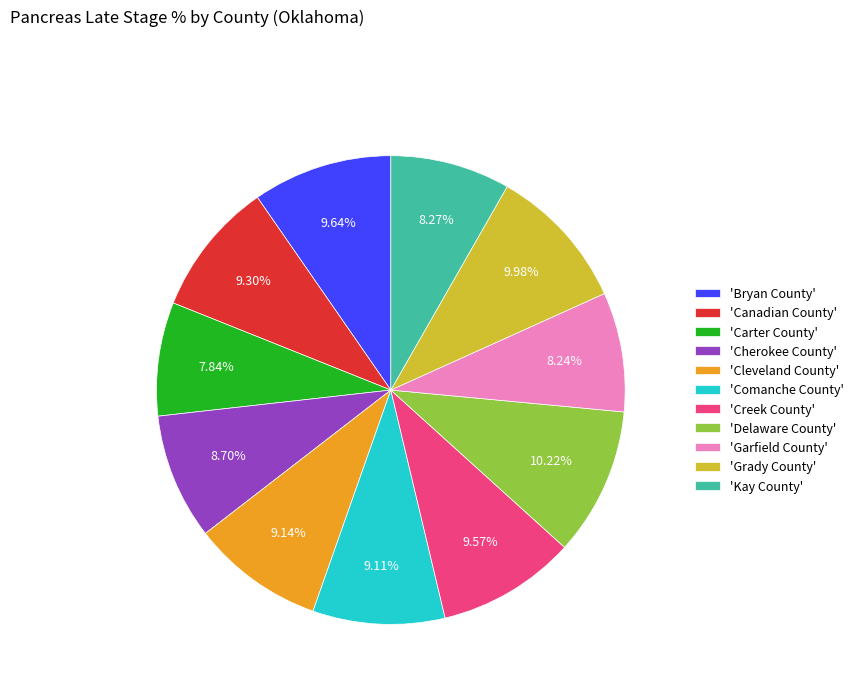

Which has a higher value, 'Carter County' or 'Cherokee County'?

'Cherokee County'